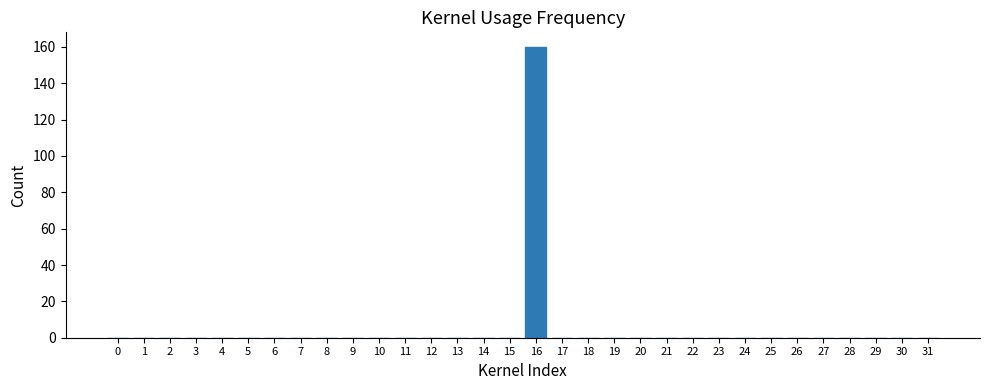

Which label corresponds to the largest value in the chart?

16